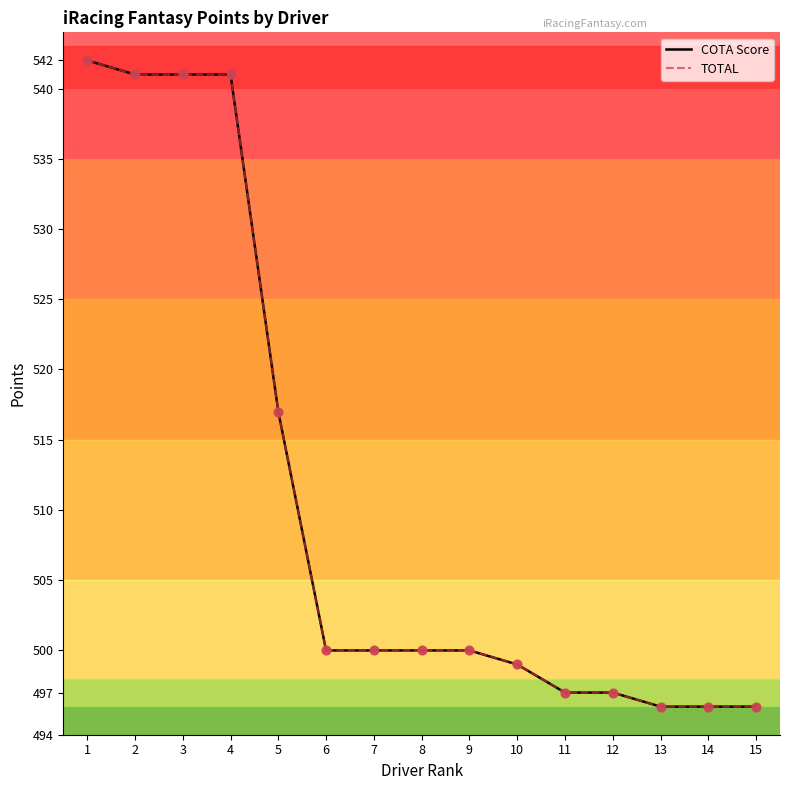

Does the chart have visible grid lines?

No